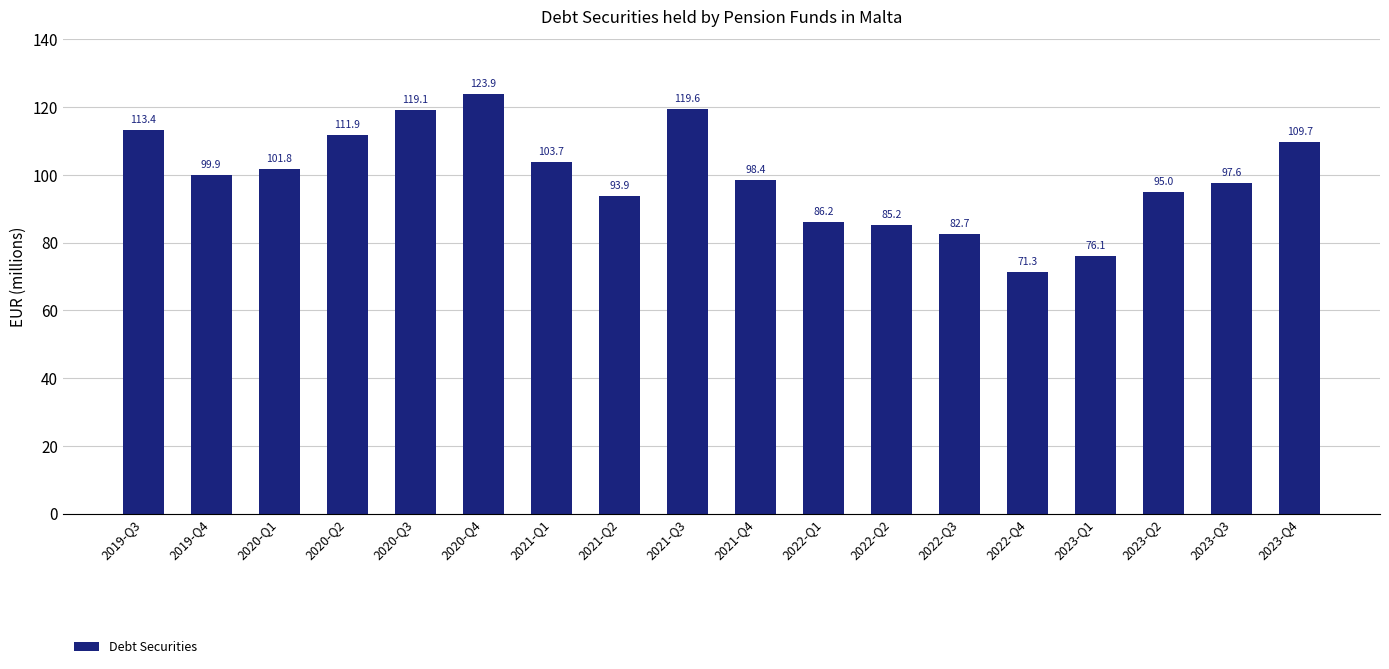

Reading right to left, transcribe all the data shown in this chart.

2023-Q4=109.7	2023-Q3=97.6	2023-Q2=95.0	2023-Q1=76.1	2022-Q4=71.3	2022-Q3=82.7	2022-Q2=85.2	2022-Q1=86.2	2021-Q4=98.4	2021-Q3=119.6	2021-Q2=93.9	2021-Q1=103.7	2020-Q4=123.9	2020-Q3=119.1	2020-Q2=111.9	2020-Q1=101.8	2019-Q4=99.9	2019-Q3=113.4